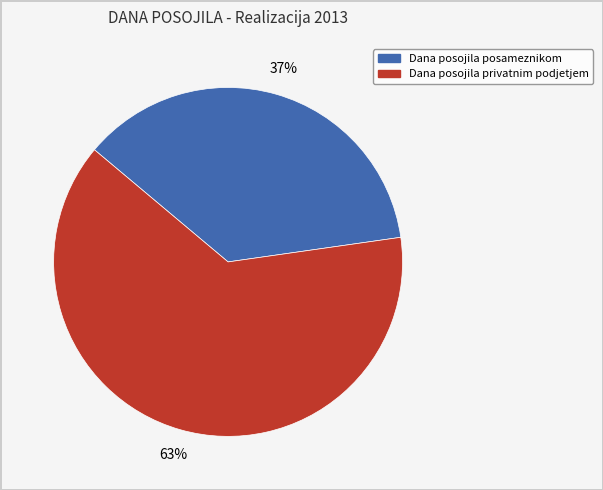

Count the number of slices in the pie.

2